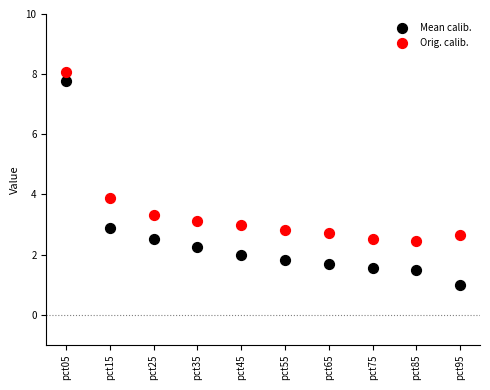

Across all series, what Y value is closest to 4?

3.9